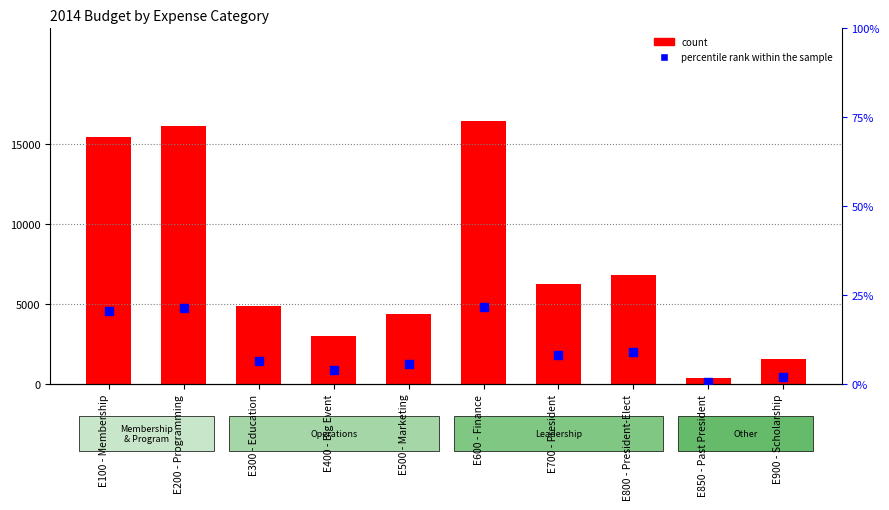

What are all the series names shown in the legend?

count, percentile rank within the sample